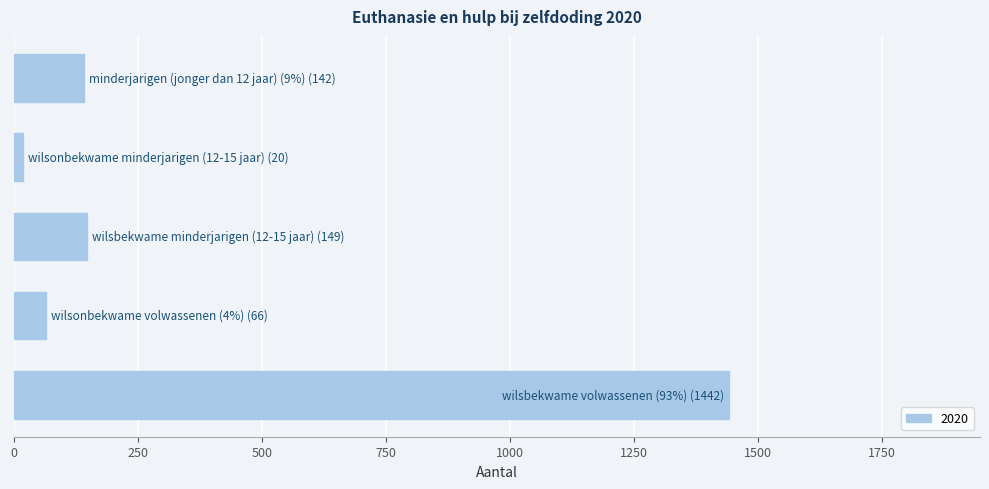

What is the difference between the maximum and second lowest values?

1376